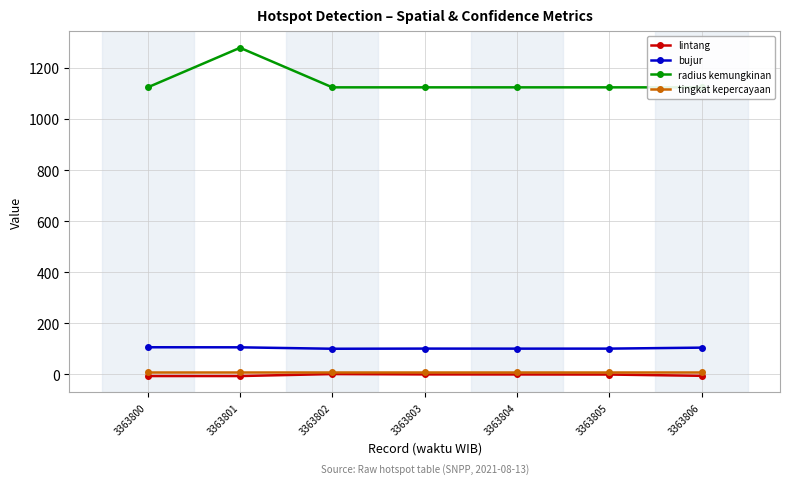

In lintang, how many points are higher than both neighbors (excluding endpoints)?

1